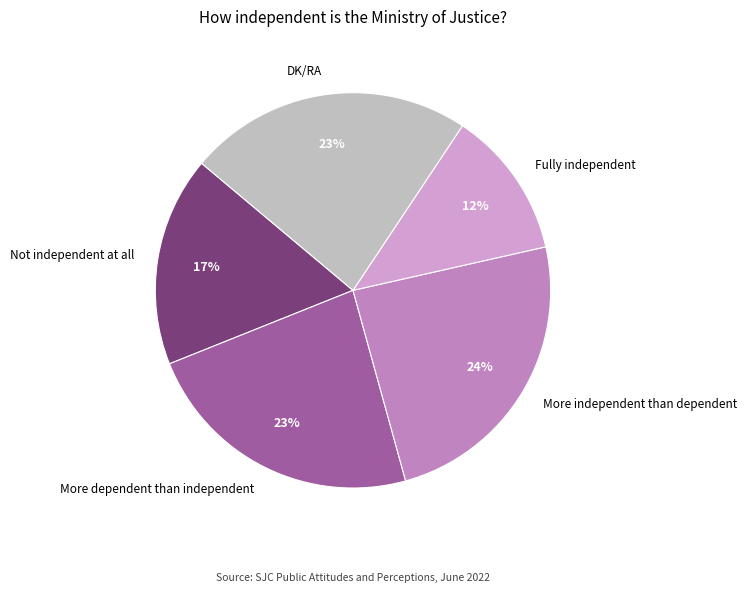

Do Fully independent and More dependent than independent together represent more than half of the pie?

No